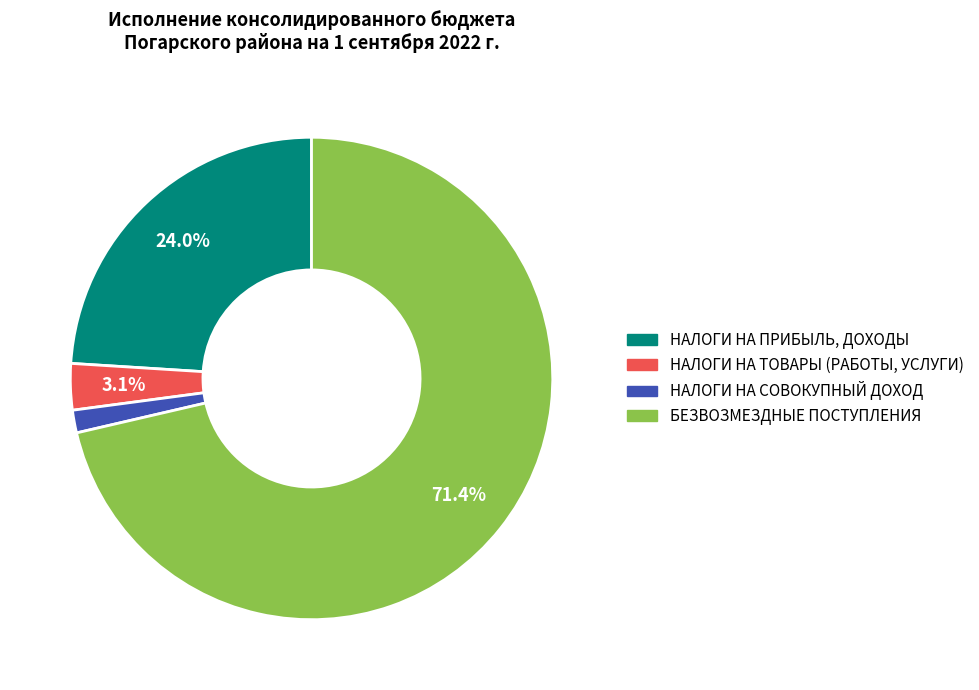

How many slices are in this pie chart?

4